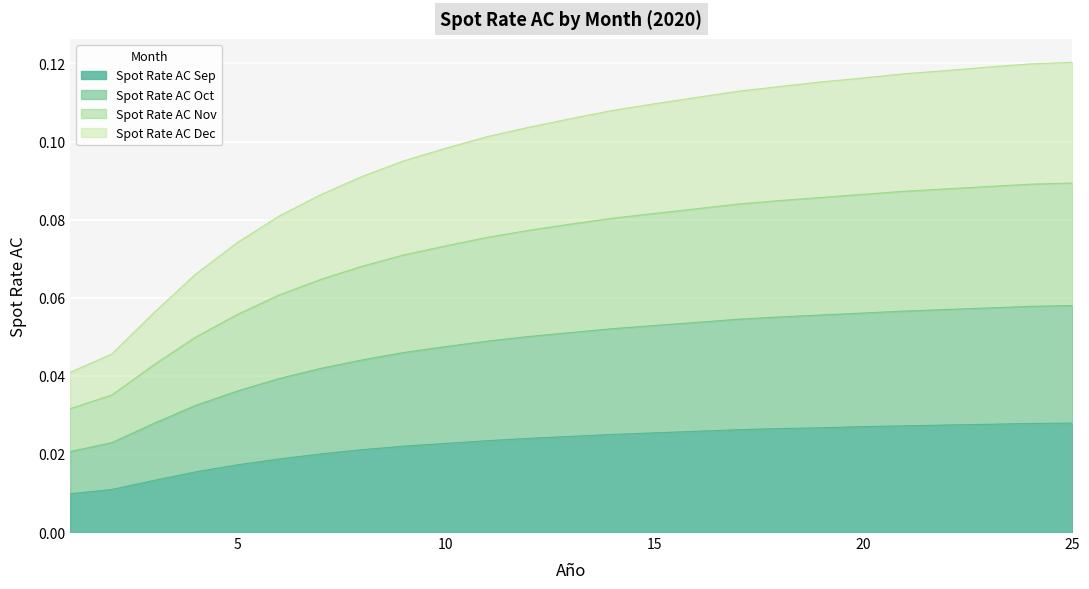

Is it true that Spot Rate AC Nov equals 0.2 at 16?

False